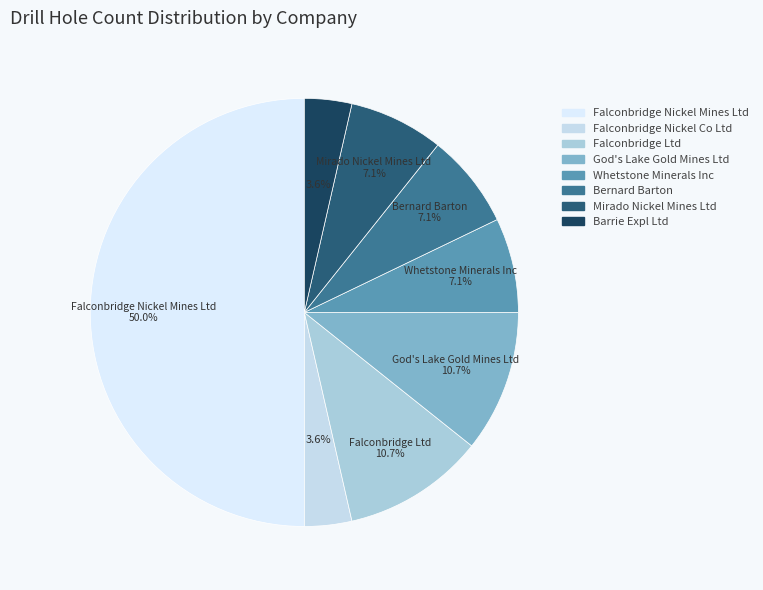

How much of the chart is everything except Bernard Barton?

92.9%